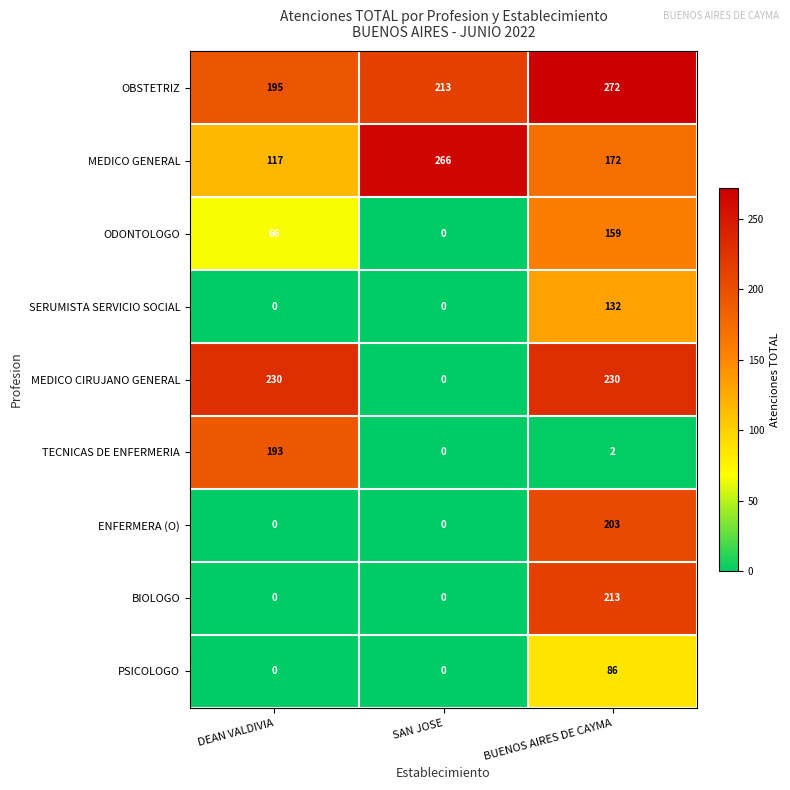

What is the spread (max minus min) of values at SAN JOSE?

266